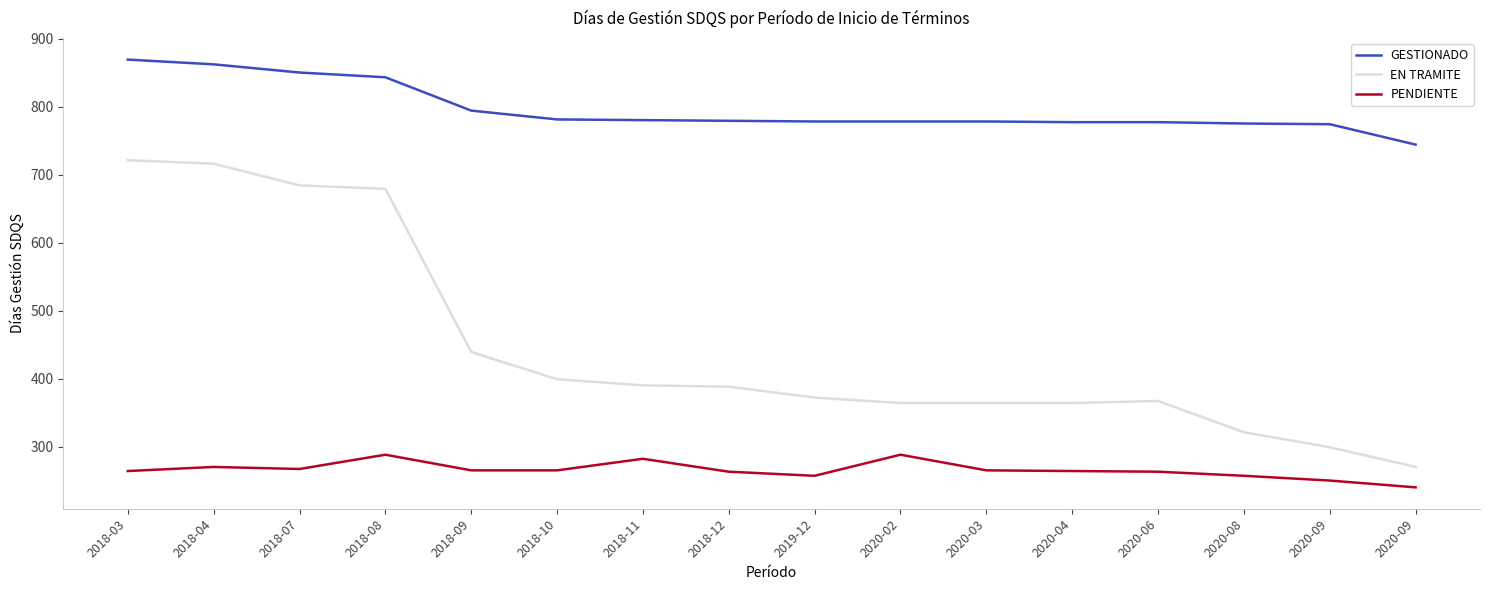

What are all the series names shown in the legend?

GESTIONADO, EN TRAMITE, PENDIENTE